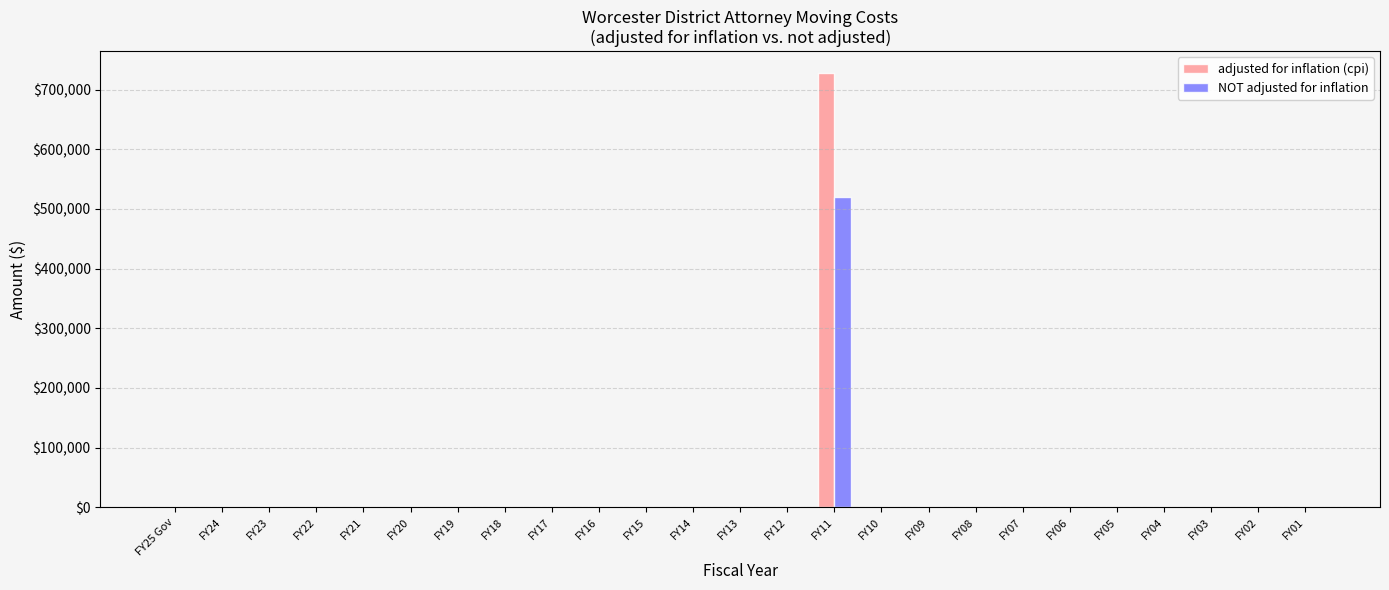

Count the number of data series in this chart.

2